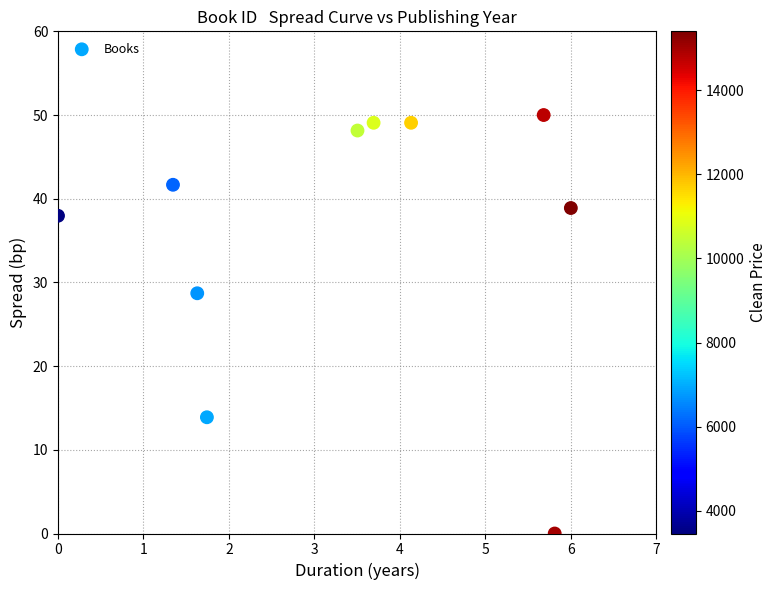

What is the average Y value?

35.7